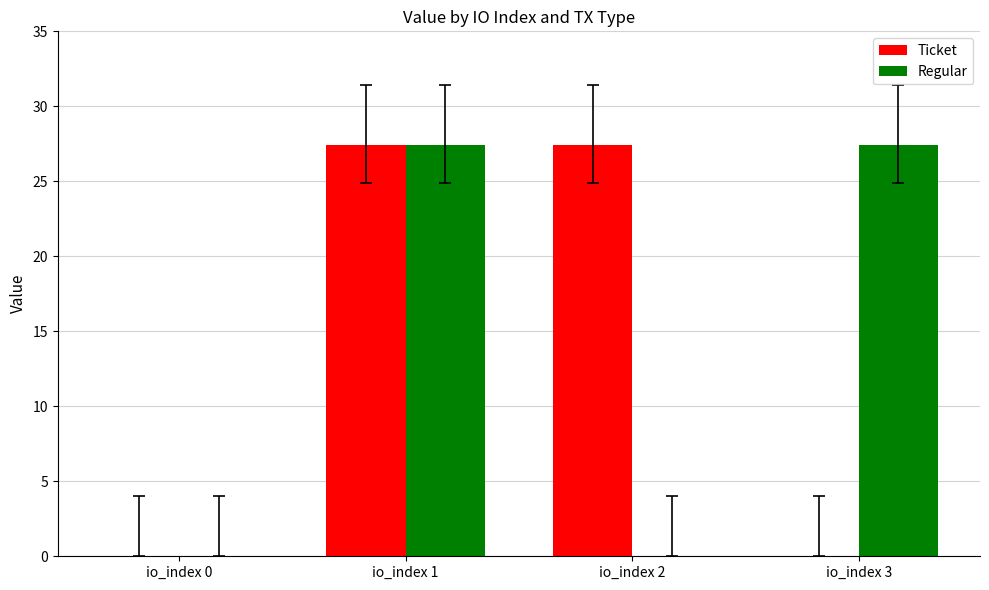

At which category is the sum across all series the highest?

io_index 1